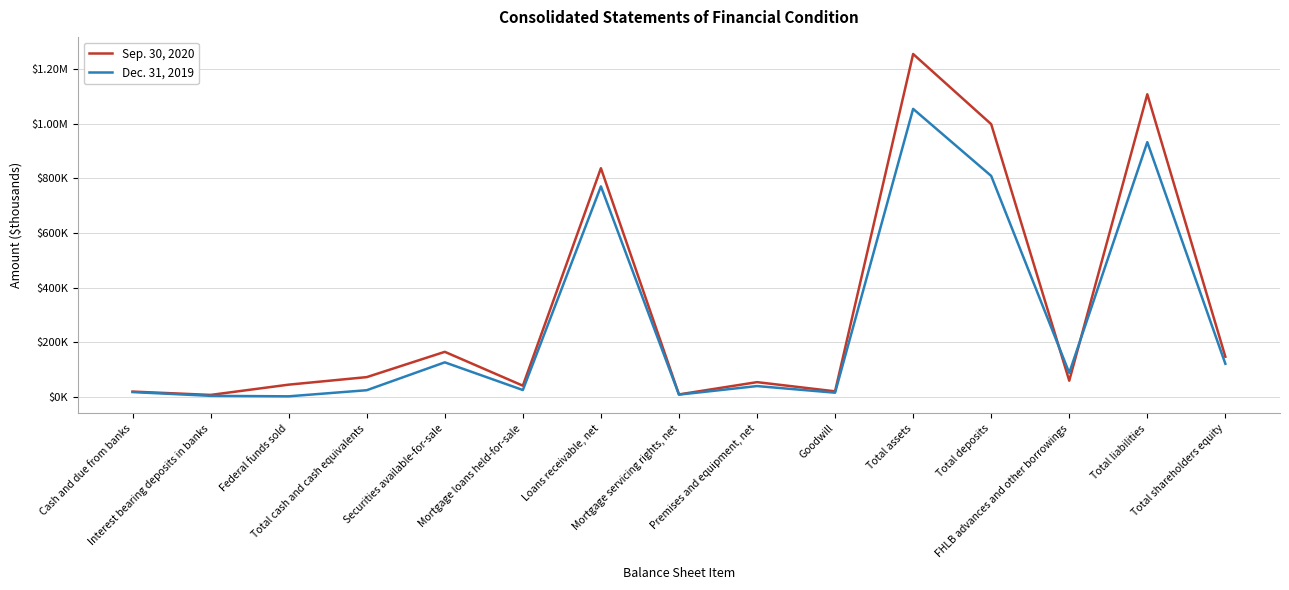

At which label does Dec. 31, 2019 reach its minimum?

Federal funds sold